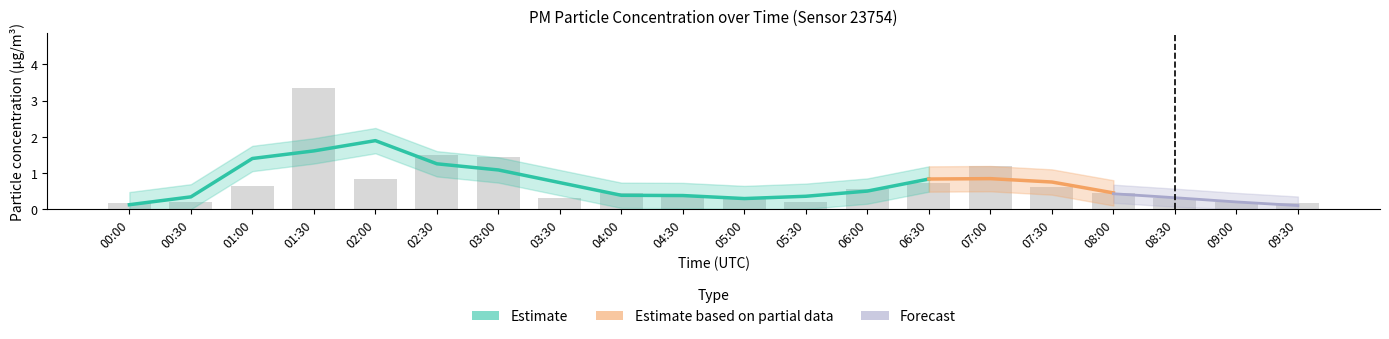

Where is the data nearest to the value 1?

02:00